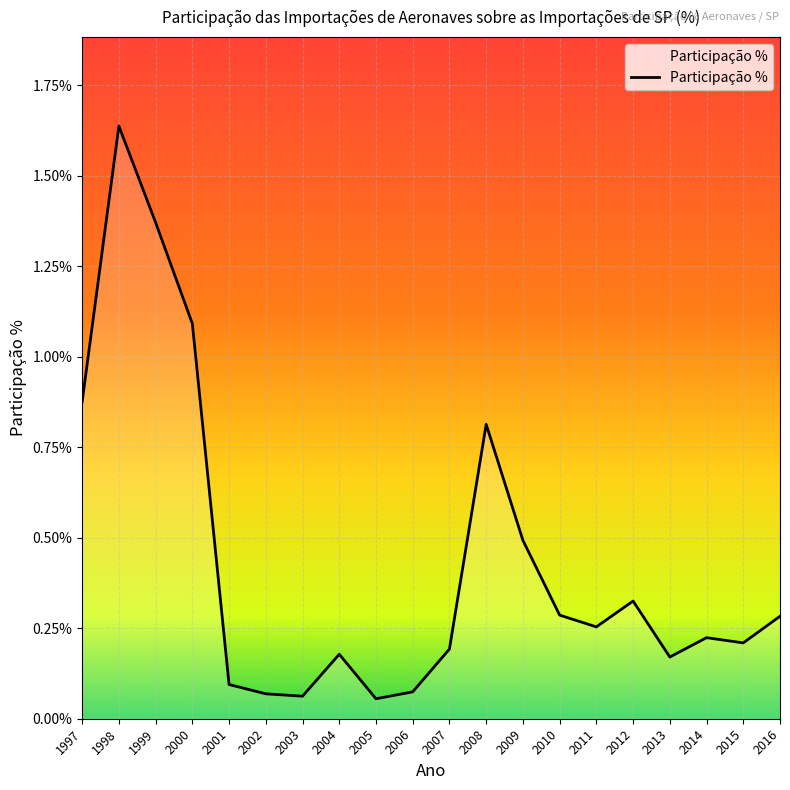

Which category has the highest value across all series?

1998